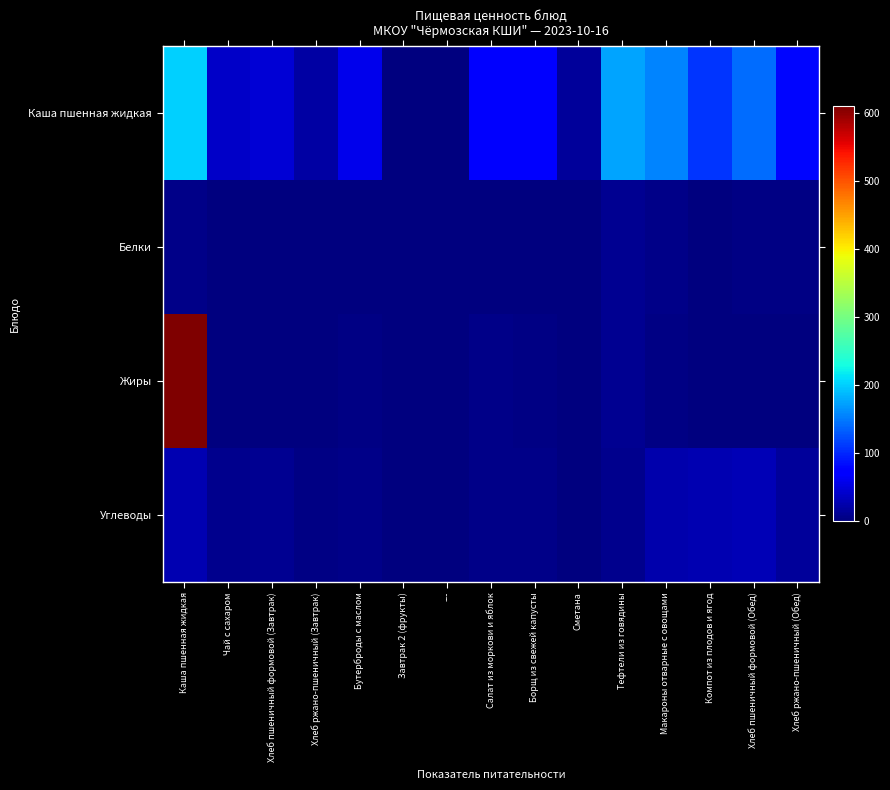

Reading right to left, list all the values displayed in this chart.

Каша пшенная жидкая: Хлеб ржано-пшеничный (Обед)=79.2	Хлеб пшеничный формовой (Обед)=140.6	Компот из плодов и ягод=107.3	Макароны отварные с овощами=156.0	Тефтели из говядины=174.7	Сметана=15.7	Борщ из свежей капусты=70.7	Салат из моркови и яблок=74.0	---=0.0	Завтрак 2 (фрукты)=0.0	Бутерброды с маслом=59.2	Хлеб ржано-пшеничный (Завтрак)=19.8	Хлеб пшеничный формовой (Завтрак)=46.9	Чай с сахаром=38.5	Каша пшенная жидкая=199.9
Белки: Хлеб ржано-пшеничный (Обед)=2.7	Хлеб пшеничный формовой (Обед)=4.6	Компот из плодов и ягод=0.5	Макароны отварные с овощами=5.1	Тефтели из говядины=11.2	Сметана=0.2	Борщ из свежей капусты=1.6	Салат из моркови и яблок=0.8	---=0.0	Завтрак 2 (фрукты)=0.0	Бутерброды с маслом=0.8	Хлеб ржано-пшеничный (Завтрак)=0.7	Хлеб пшеничный формовой (Завтрак)=1.5	Чай с сахаром=0.2	Каша пшенная жидкая=6.0
Жиры: Хлеб ржано-пшеничный (Обед)=0.5	Хлеб пшеничный формовой (Обед)=0.5	Компот из плодов и ягод=0.1	Макароны отварные с овощами=3.5	Тефтели из говядины=11.2	Сметана=1.5	Борщ из свежей капусты=4.4	Салат из моркови и яблок=5.0	---=0.0	Завтрак 2 (фрукты)=0.0	Бутерброды с маслом=3.9	Хлеб ржано-пшеничный (Завтрак)=0.1	Хлеб пшеничный формовой (Завтрак)=0.2	Чай с сахаром=0.1	Каша пшенная жидкая=609.0
Углеводы: Хлеб ржано-пшеничный (Обед)=15.9	Хлеб пшеничный формовой (Обед)=29.5	Компот из плодов и ягод=26.2	Макароны отварные с овощами=26.0	Тефтели из говядины=7.4	Сметана=0.3	Борщ из свежей капусты=6.3	Салат из моркови и яблок=6.5	---=0.0	Завтрак 2 (фрукты)=0.0	Бутерброды с маслом=5.2	Хлеб ржано-пшеничный (Завтрак)=4.0	Хлеб пшеничный формовой (Завтрак)=9.8	Чай с сахаром=9.3	Каша пшенная жидкая=28.5